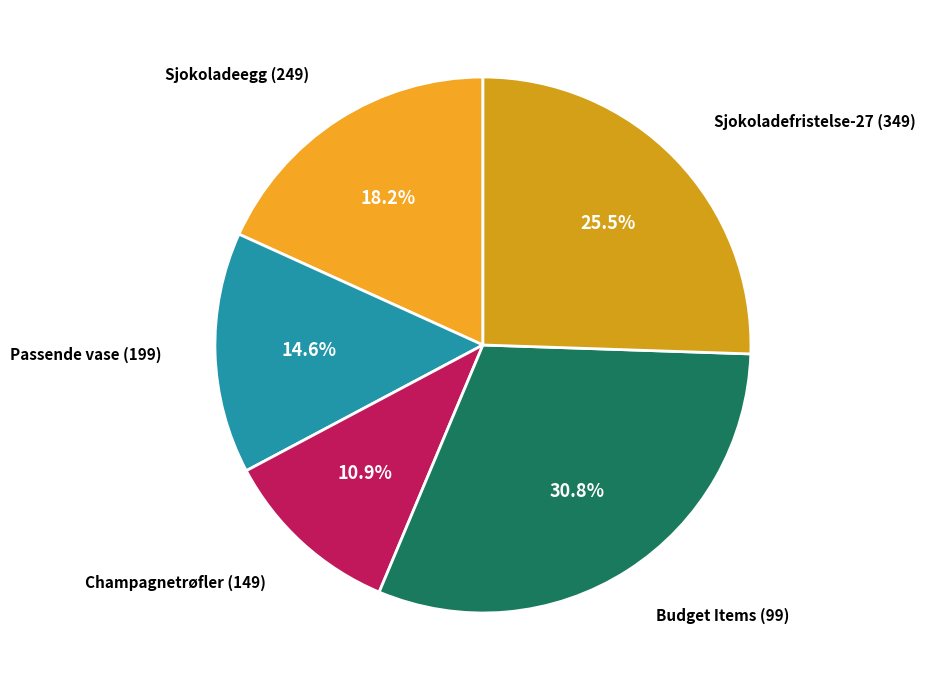

How many slices are in this pie chart?

5